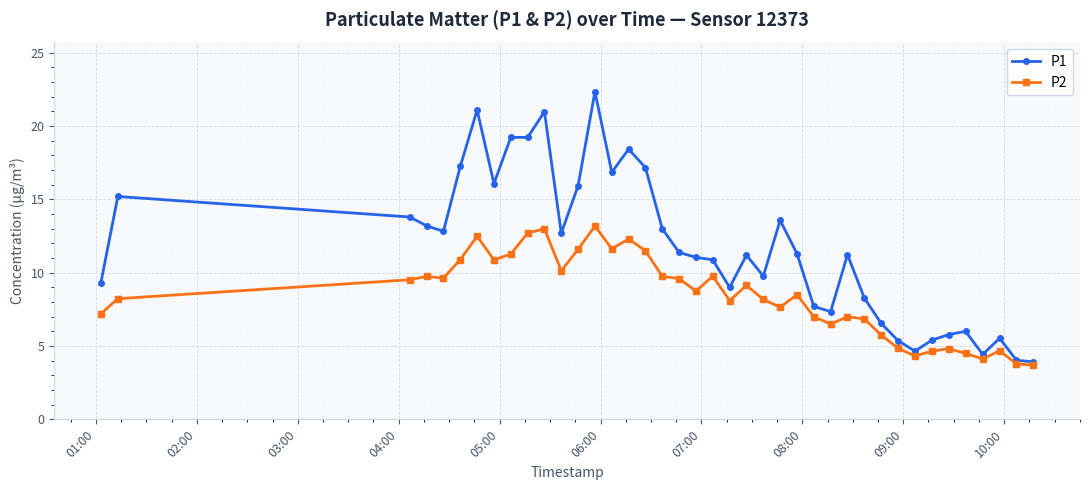

What is the sum of all P2 values?

337.9